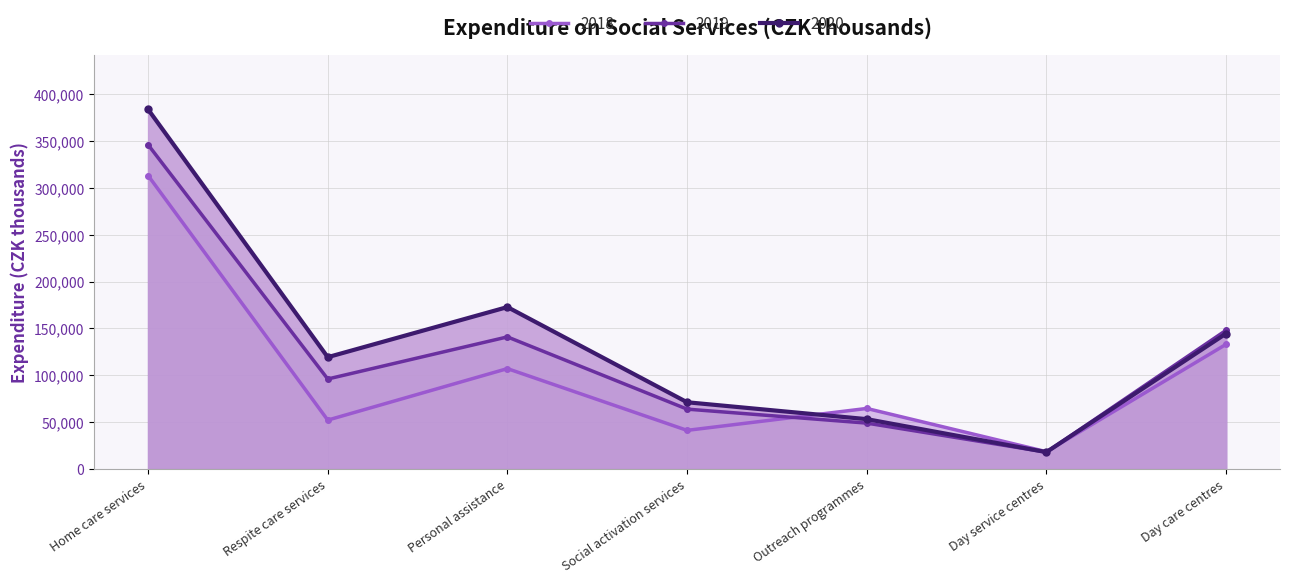

Reading left to right, what are all the values shown in this chart?

2018: 313248.0	52098.0	107069.0	41136.0	64535.0	18346.5	133022.6
2019: 346137.0	95984.0	140933.0	63805.0	48886.0	17840.2	148011.3
2020: 383904.0	119284.0	172786.0	71143.0	53111.0	17905.6	144536.3